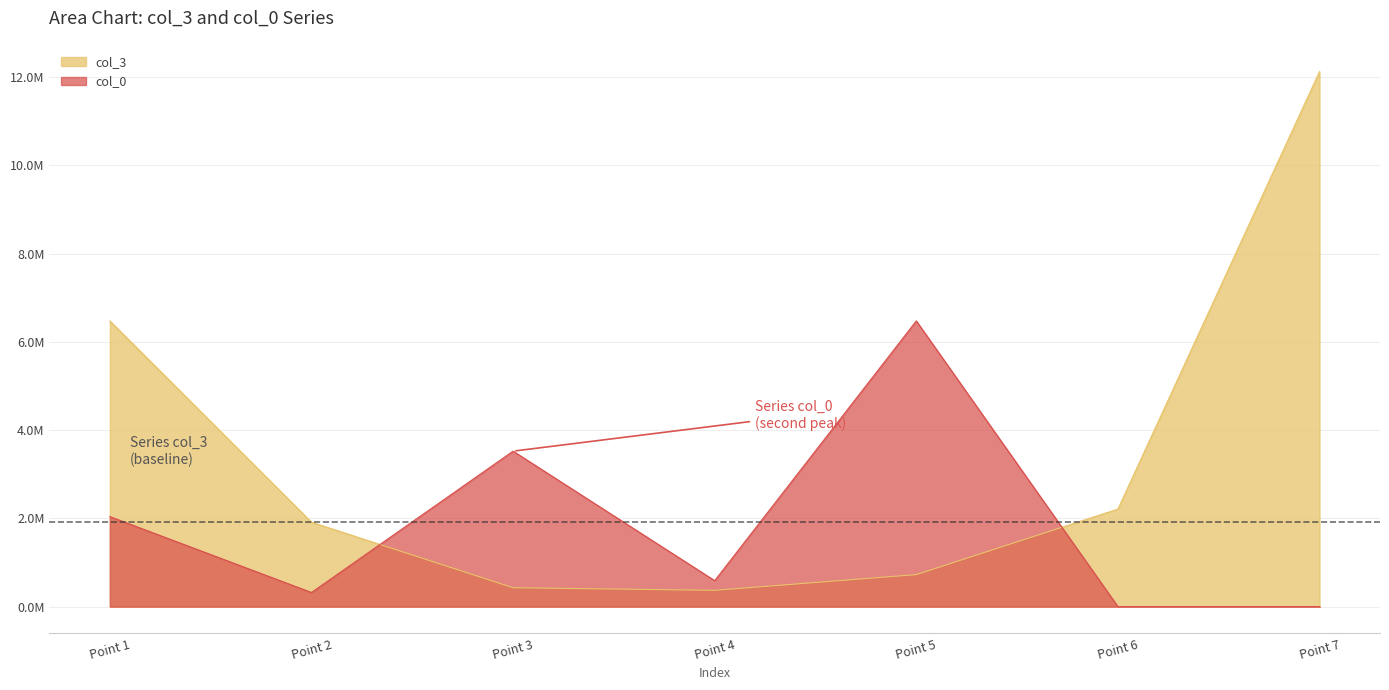

Reading right to left, what are all the values shown in this chart?

col_3: 12120855.9	2210195.9	726000.0	369819.0	429296.5	1912974.2	6472570.2
col_0: 0.0	0.0	6472570.2	588964.2	3522523.7	320917.9	2040164.4